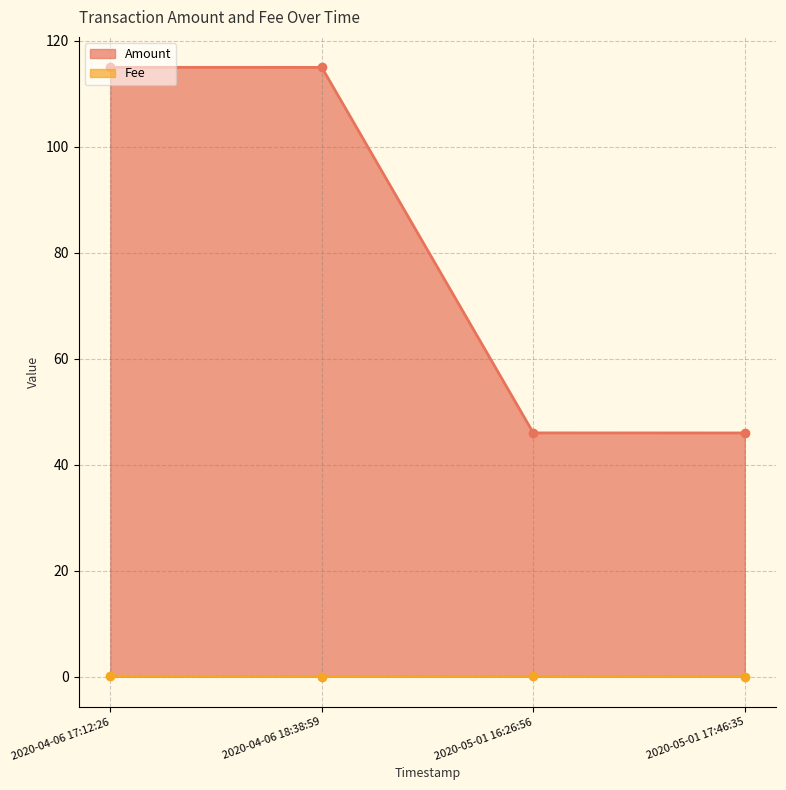

What is the maximum value for Amount?

115.0